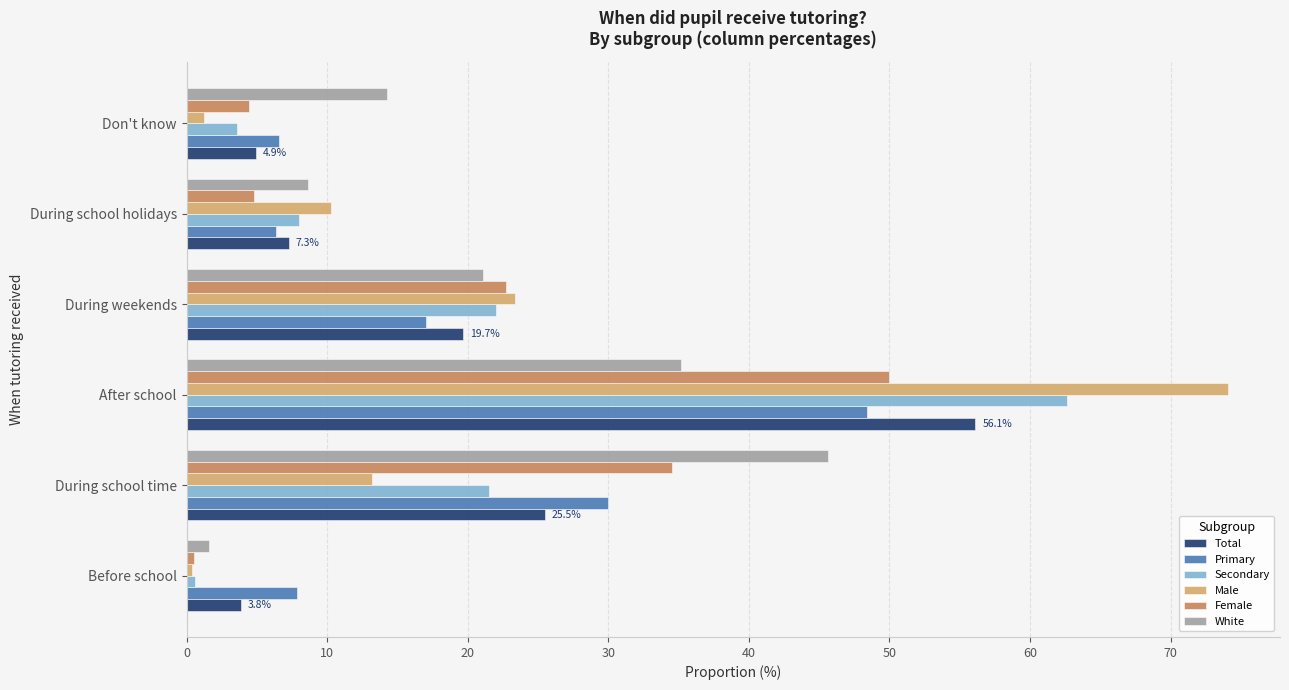

At which category is the sum across all series the highest?

After school